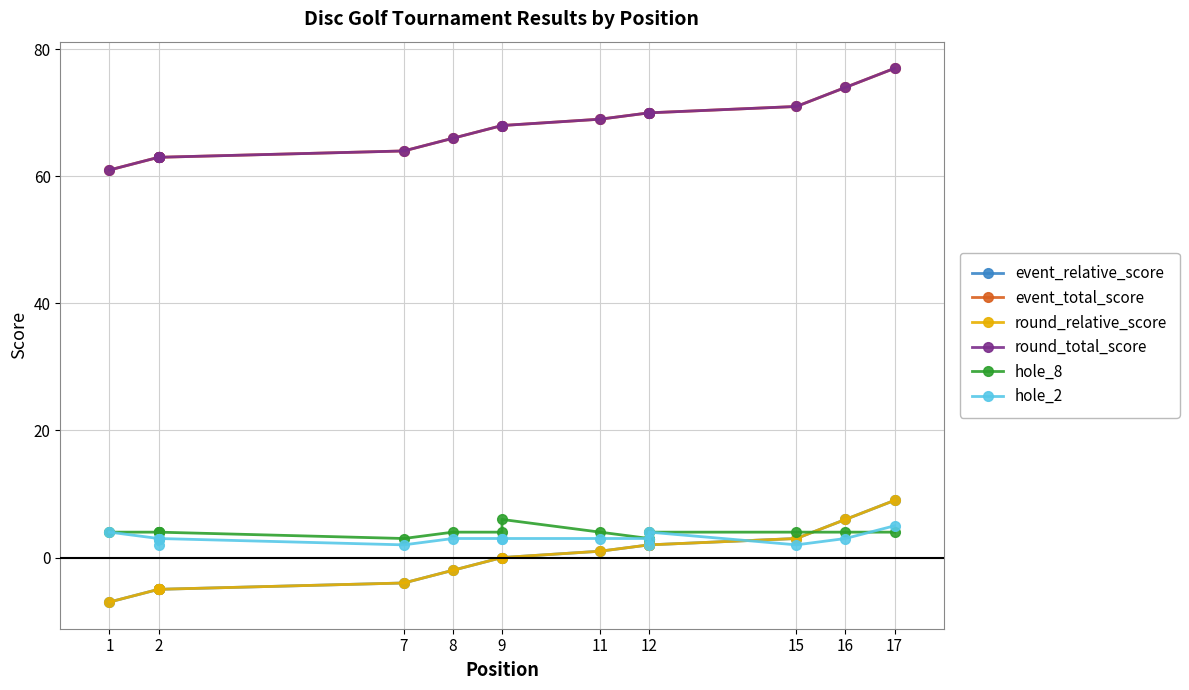

Rank the series at 12 from highest to lowest value.

event_total_score, round_total_score, hole_8, hole_2, event_relative_score, round_relative_score